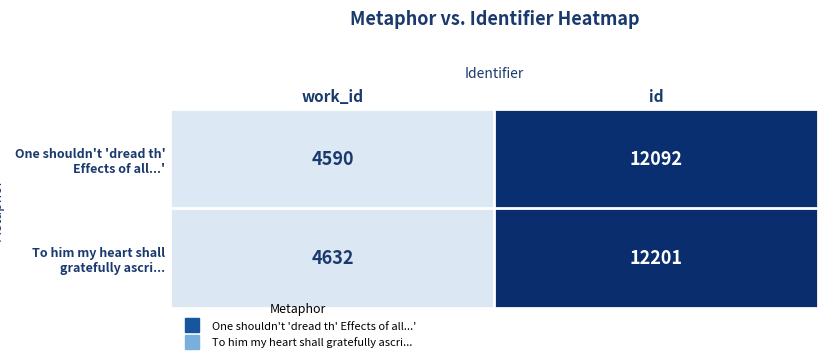

List the series in order of their overall mean, highest first.

To him my heart shall gratefully ascri..., One shouldn't 'dread th' Effects of all...'